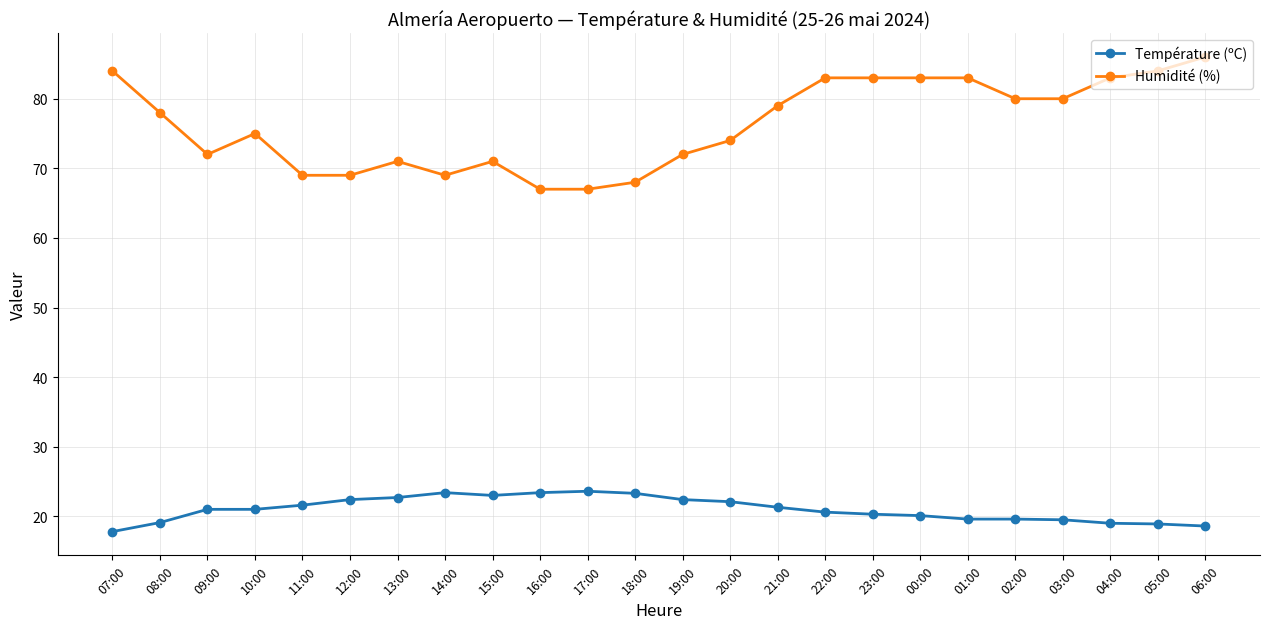

Does the chart display data point markers on the line(s)?

Yes